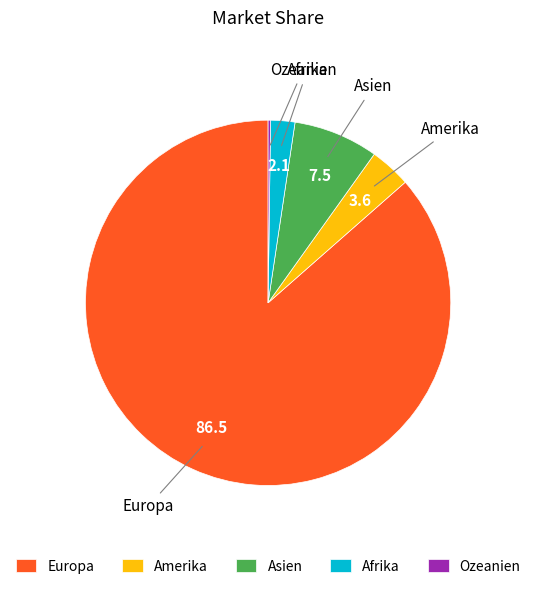

What is the majority slice?

Europa